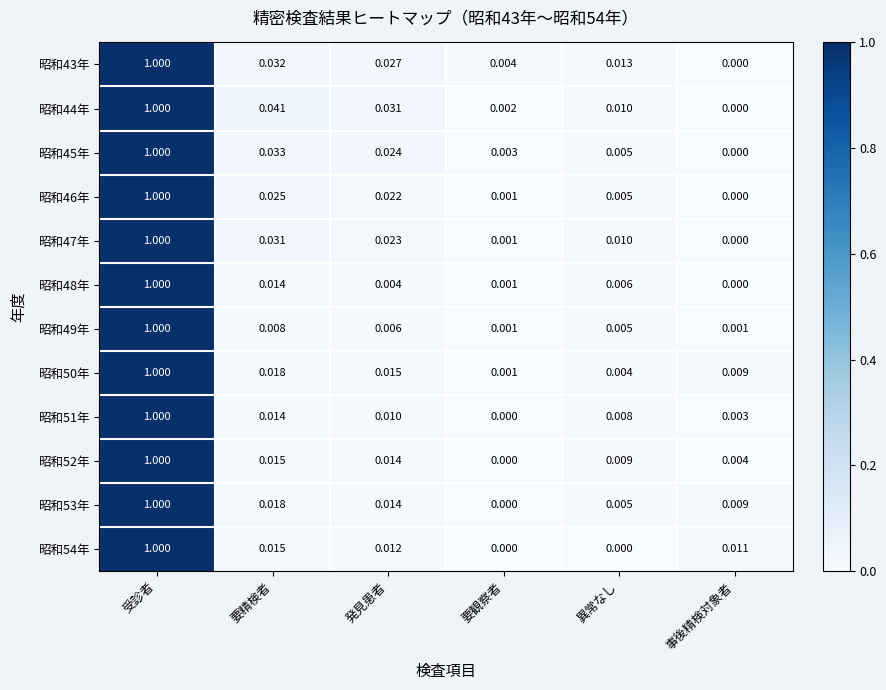

At which category is the sum across all series the highest?

受診者